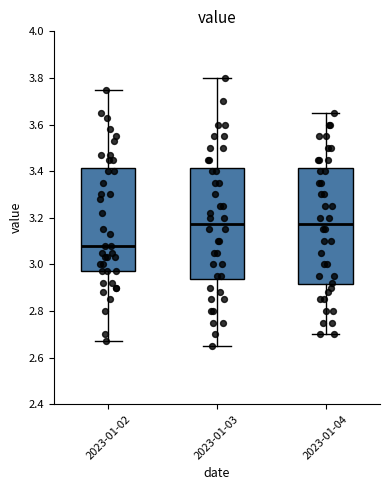

Reading left to right, read every box against the y-axis: the position of its median line, the range the box covers, and the ends of its whiskers. The values are not printed on the chart, so give them approximately, as read against the axis.

2023-01-02: median 3.08, box 2.98 to 3.42, whiskers 2.68 to 3.76
2023-01-03: median 3.18, box 2.94 to 3.42, whiskers 2.66 to 3.80
2023-01-04: median 3.18, box 2.92 to 3.42, whiskers 2.70 to 3.66